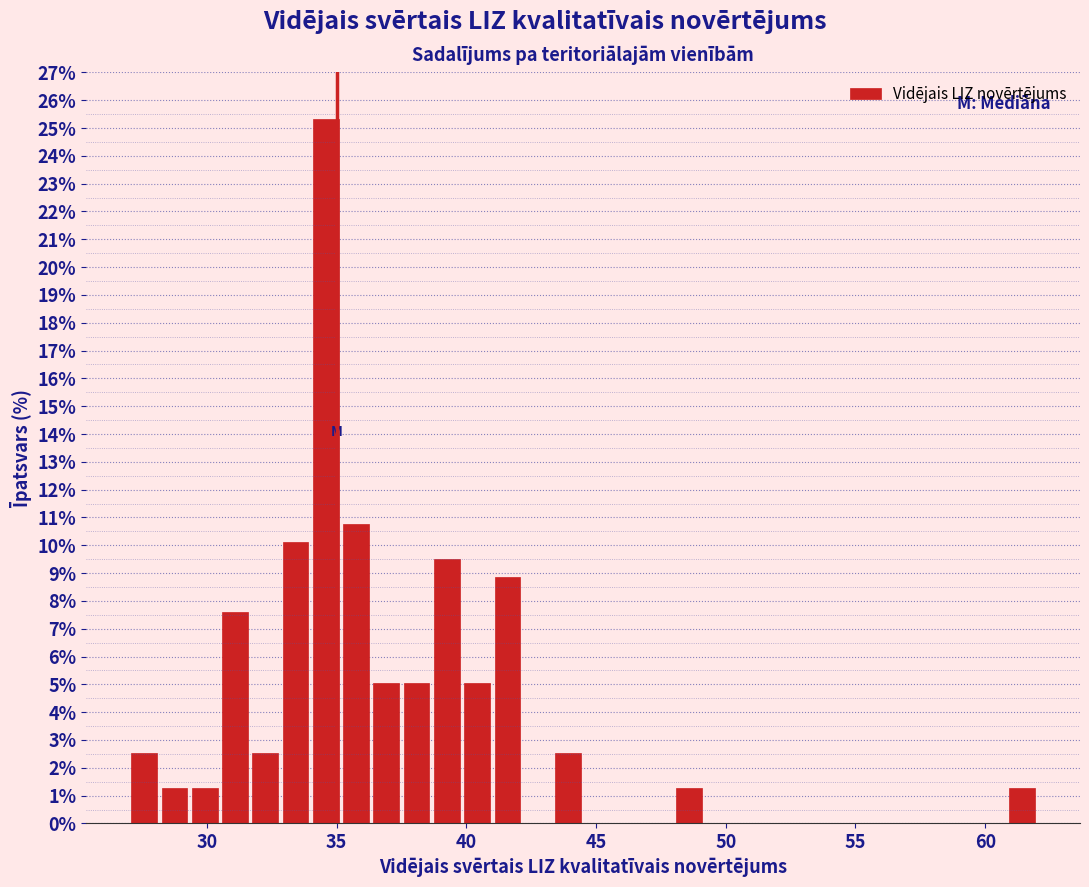

Around what value on the x-axis is the tallest bar? Give the approximate position of its centre, as read against the axis.

34.5